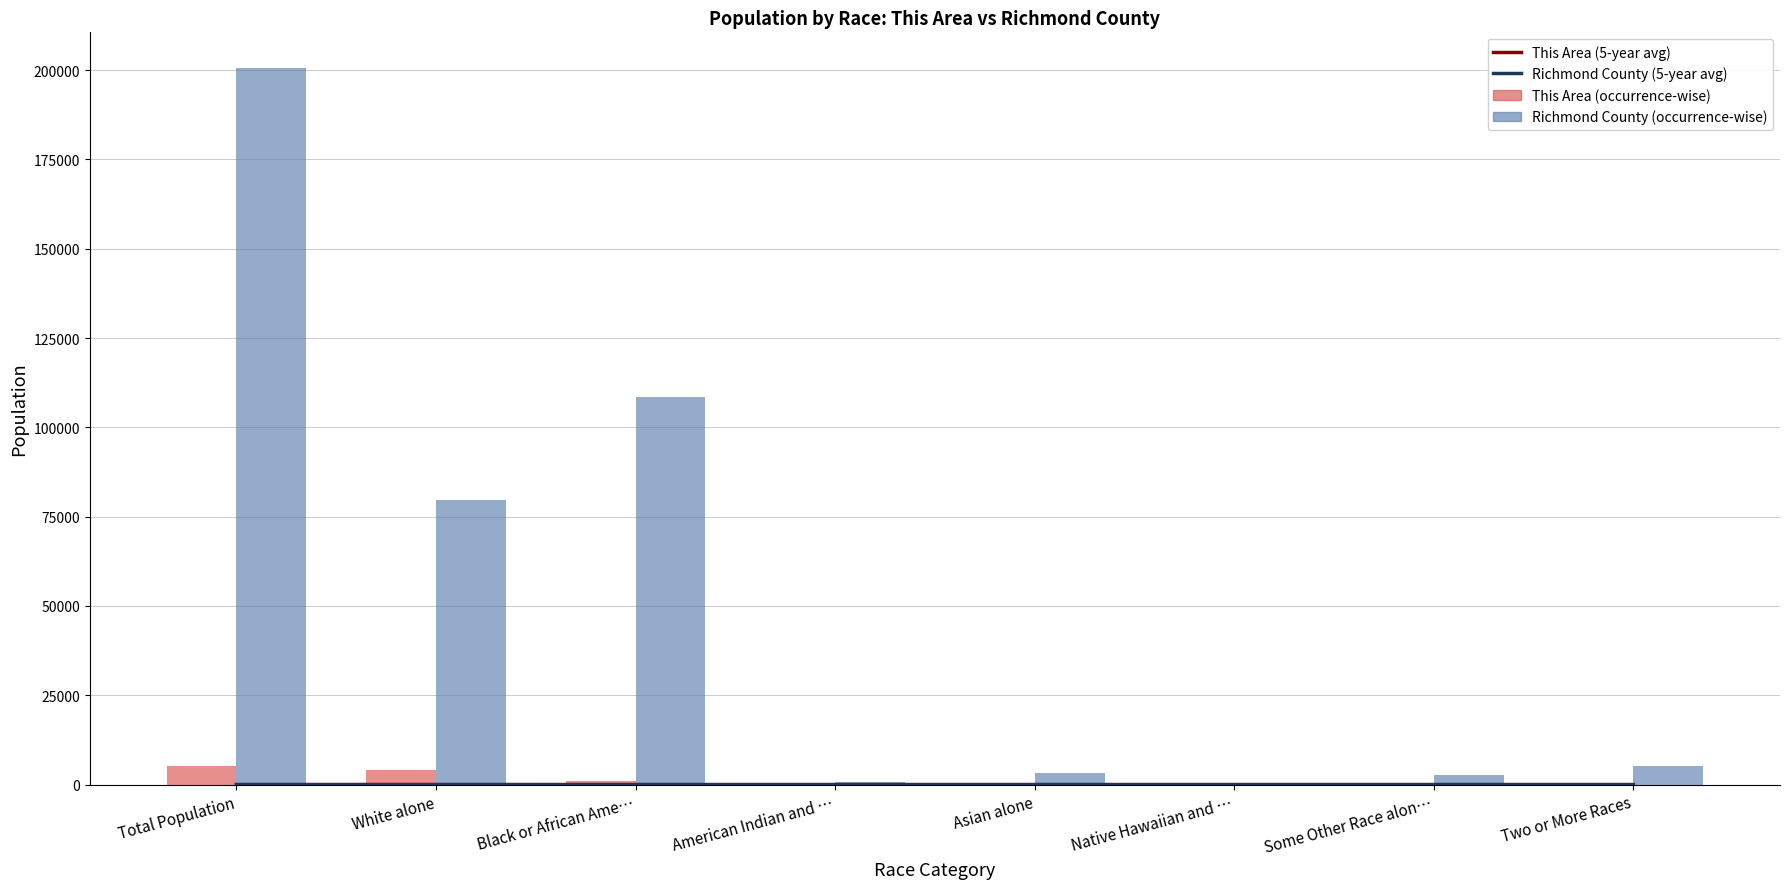

What is the maximum value for Richmond County (5-year avg)?

2.3